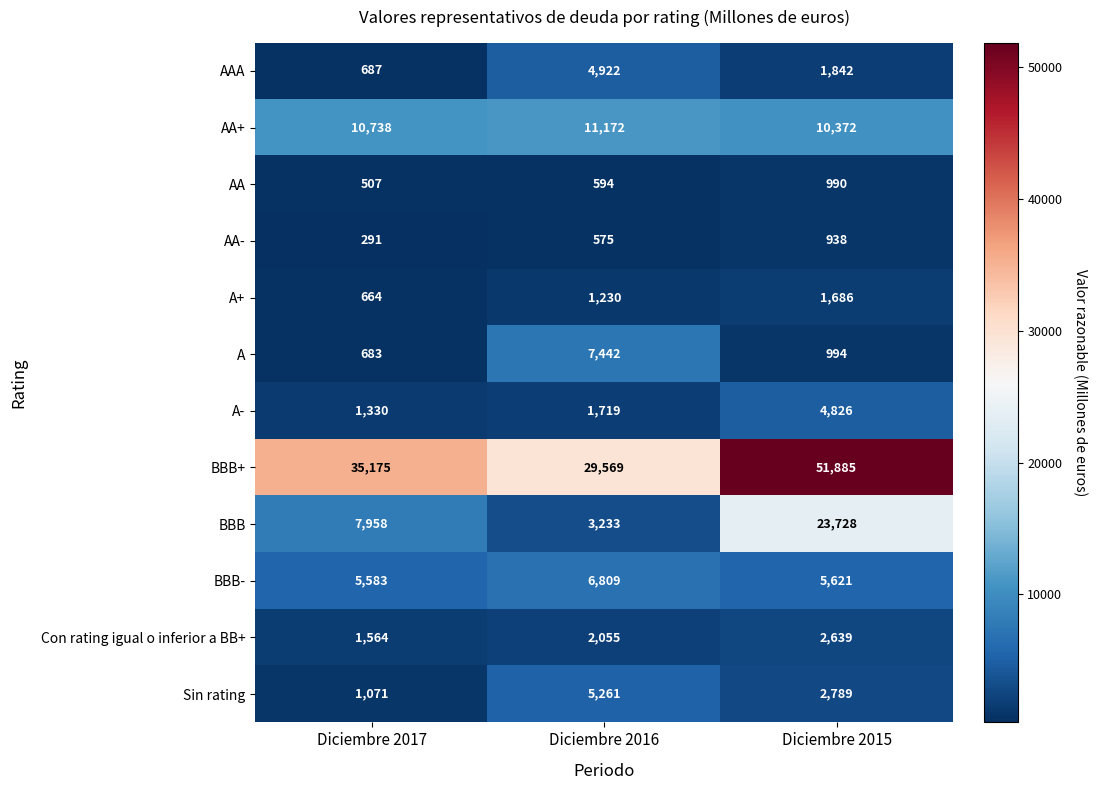

Rank the series at Diciembre 2016 from highest to lowest value.

BBB+, AA+, A, BBB-, Sin rating, AAA, BBB, Con rating igual o inferior a BB+, A-, A+, AA, AA-